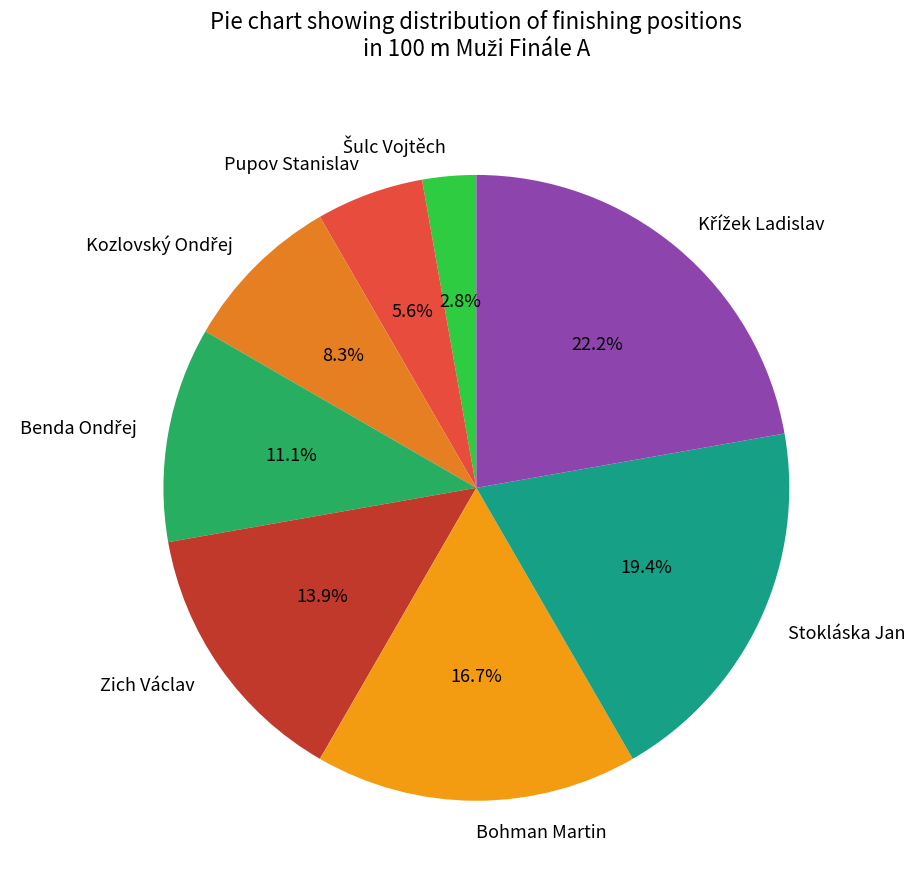

True or false: Bohman Martin accounts for 17% of the total.

True